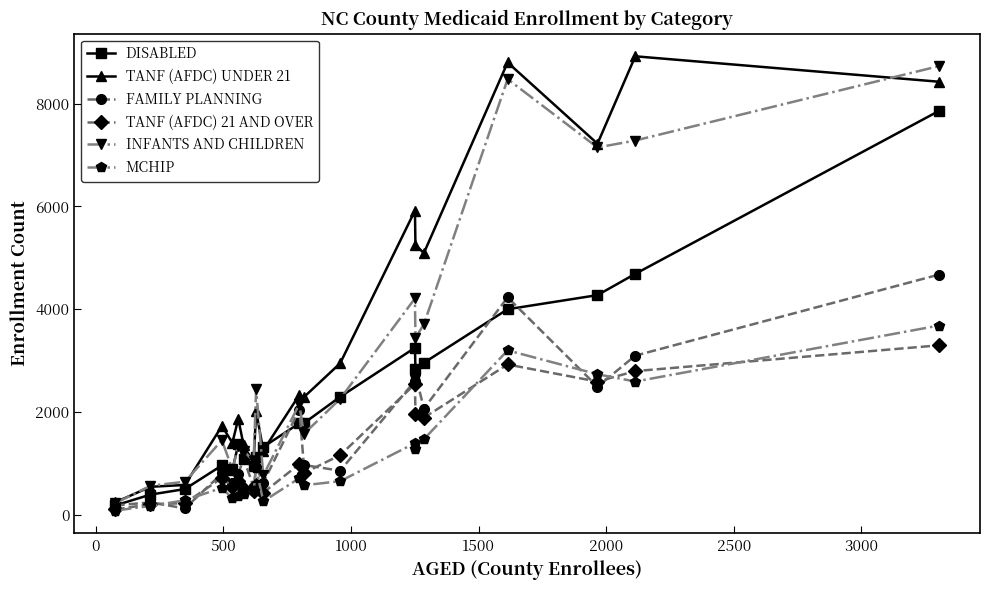

What is the greatest value displayed?

8924